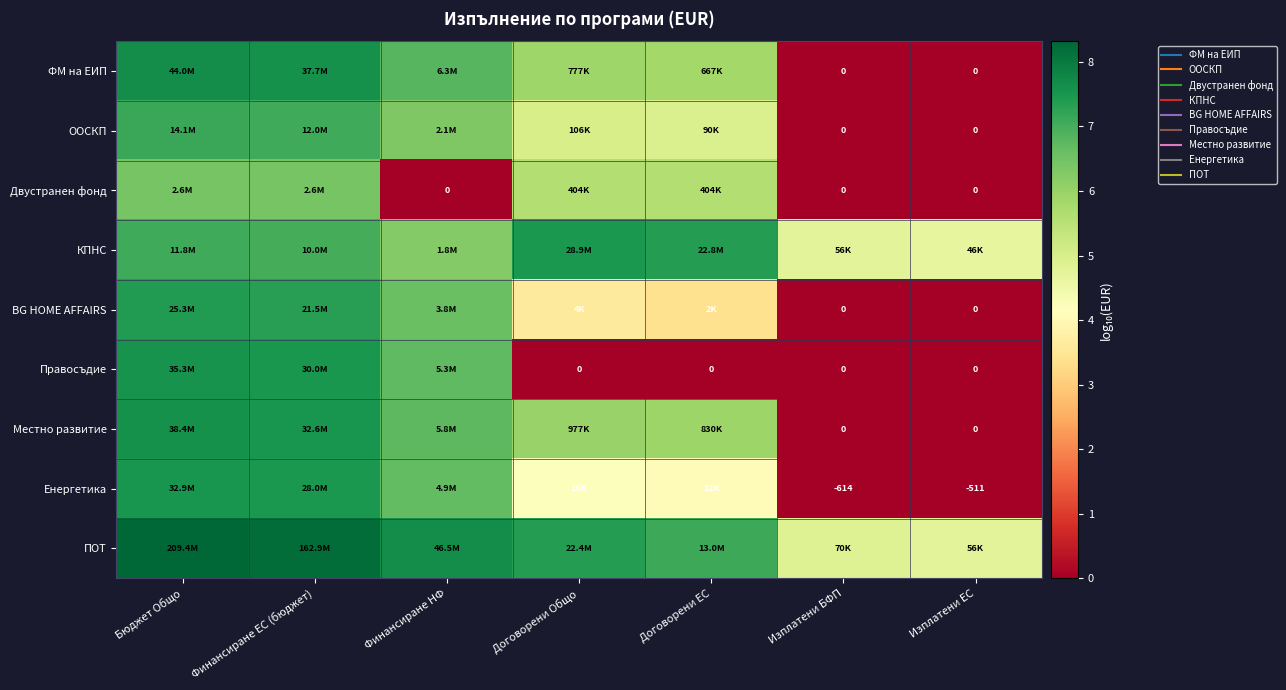

At how many categories does at least one series exceed 2?

7